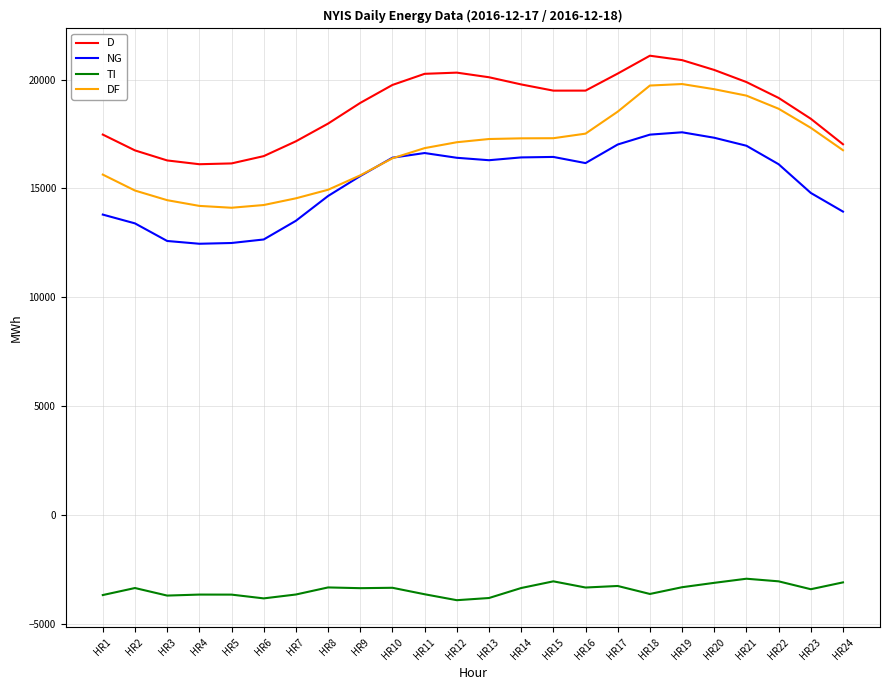

At HR4, list the series in order from smallest to largest.

TI, NG, DF, D